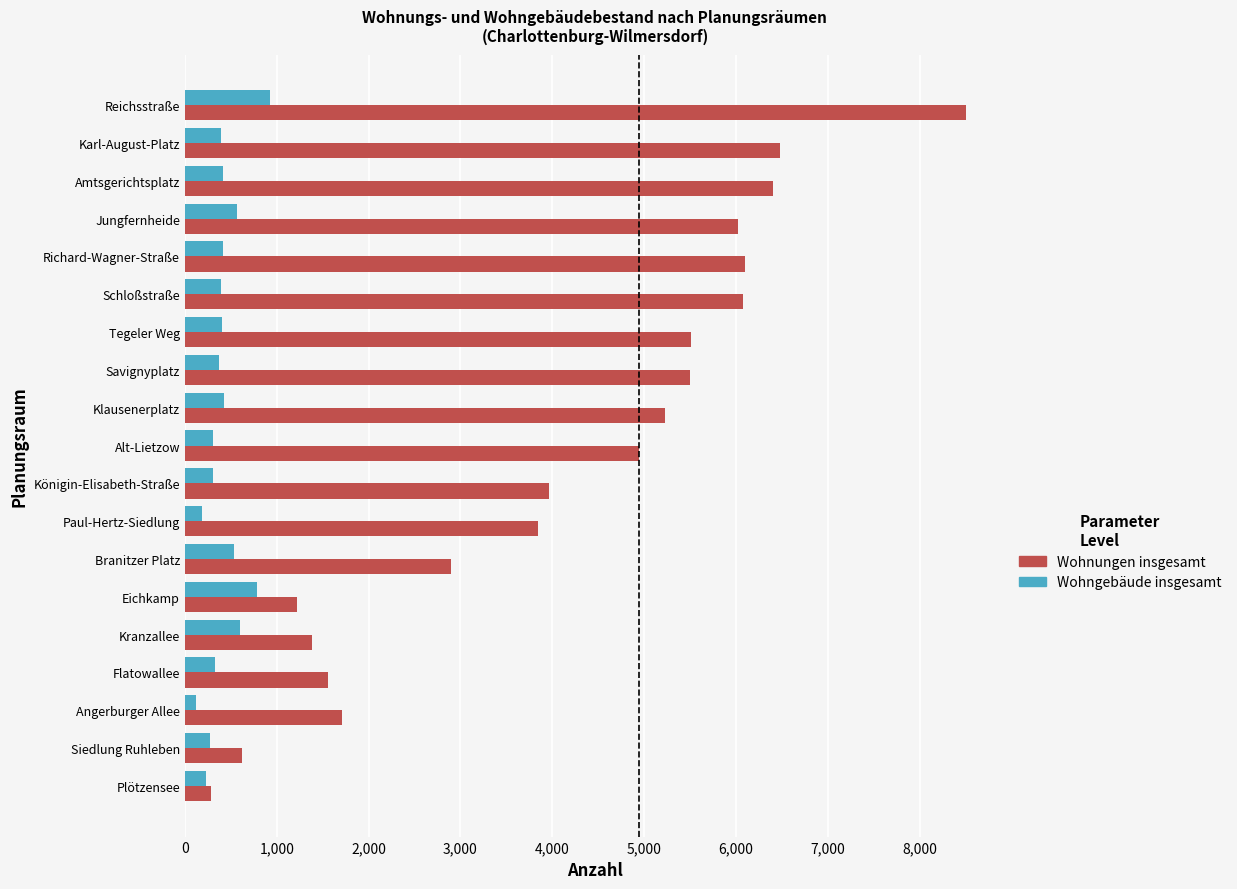

The Wohnungen insgesamt series shows 3961 at Königin-Elisabeth-Straße. True or false?

True